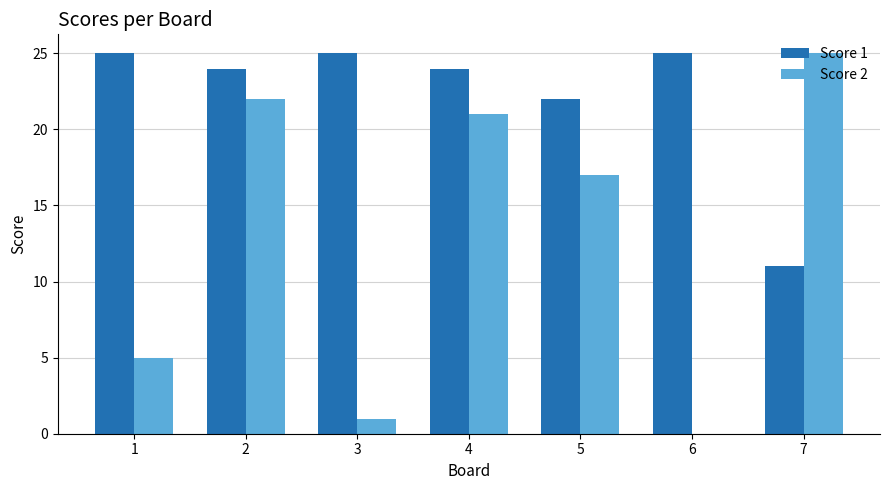

How many data points does each series have?

7